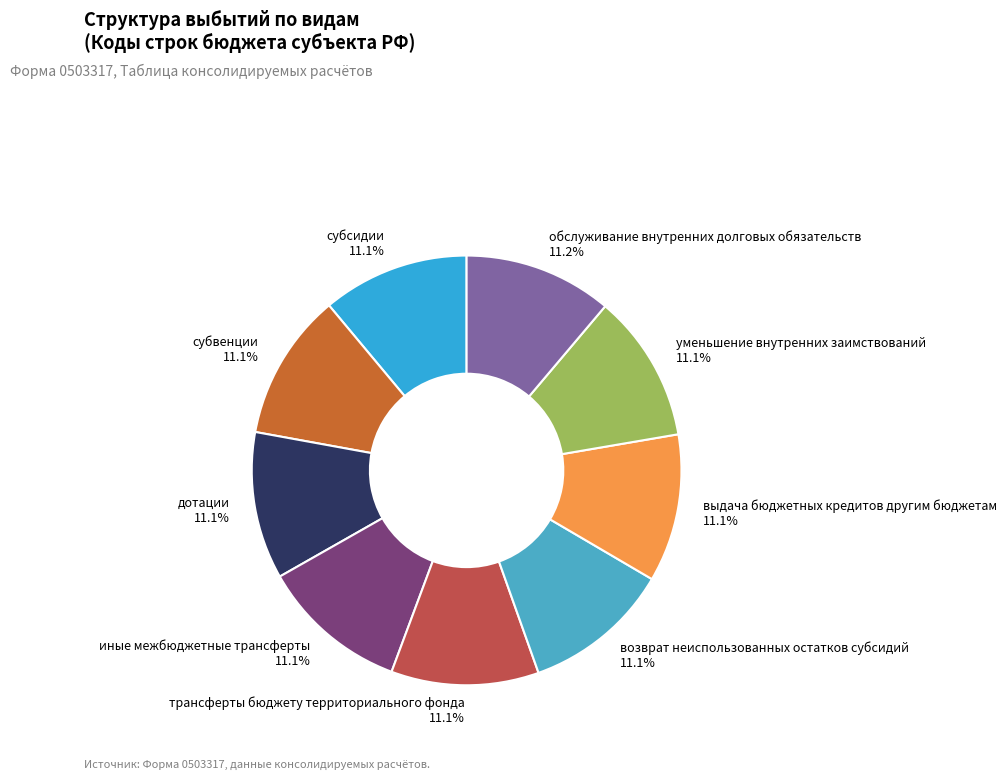

True or false: уменьшение внутренних заимствований accounts for 11% of the total.

True